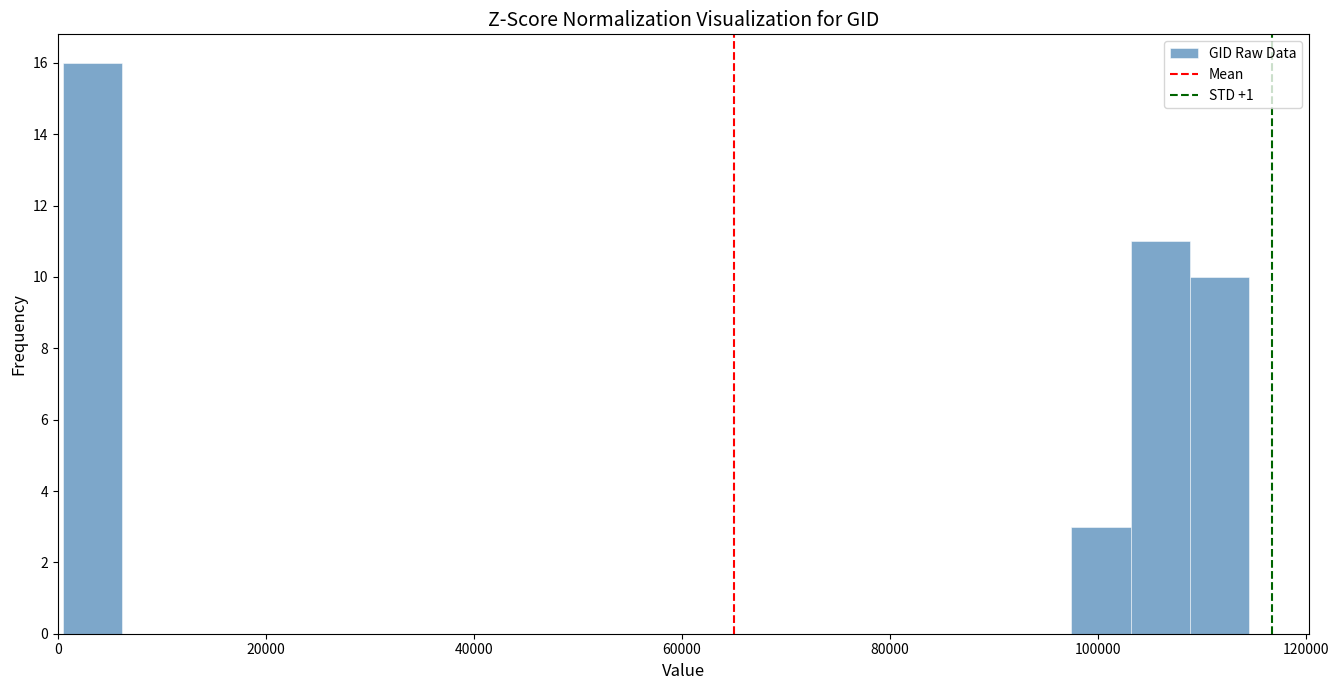

Around what value on the x-axis is the tallest bar? Give the approximate position of its centre, as read against the axis.

4000